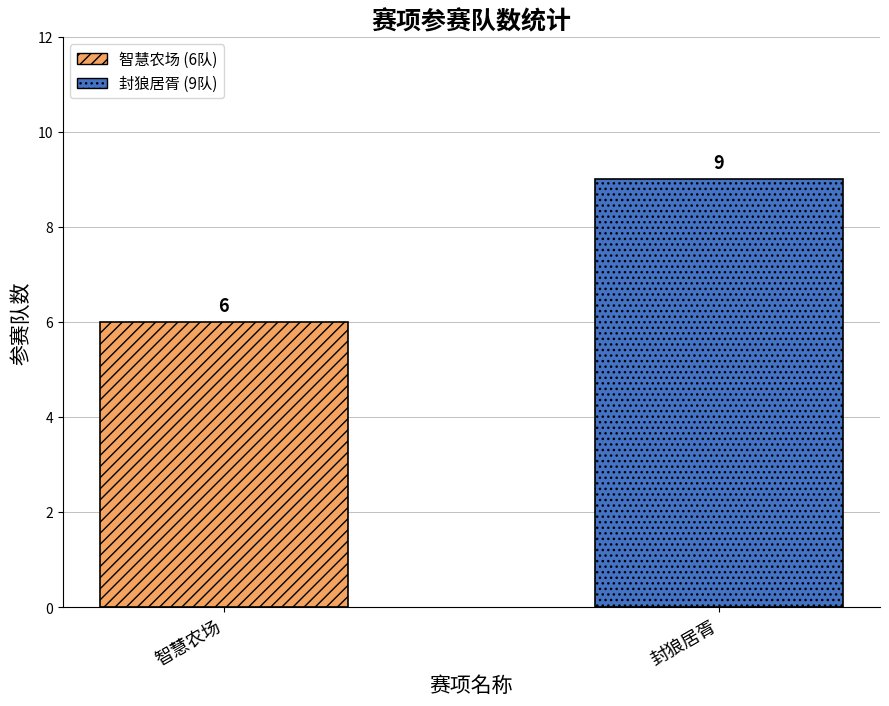

What is the greatest value displayed?

9